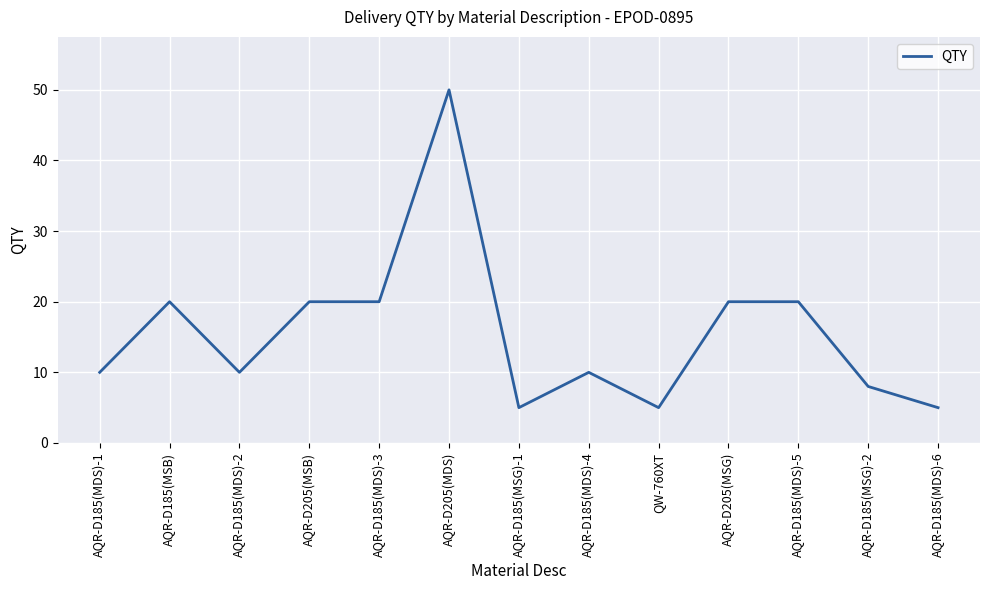

What position from the left is AQR-D185(MSG)-1?

7